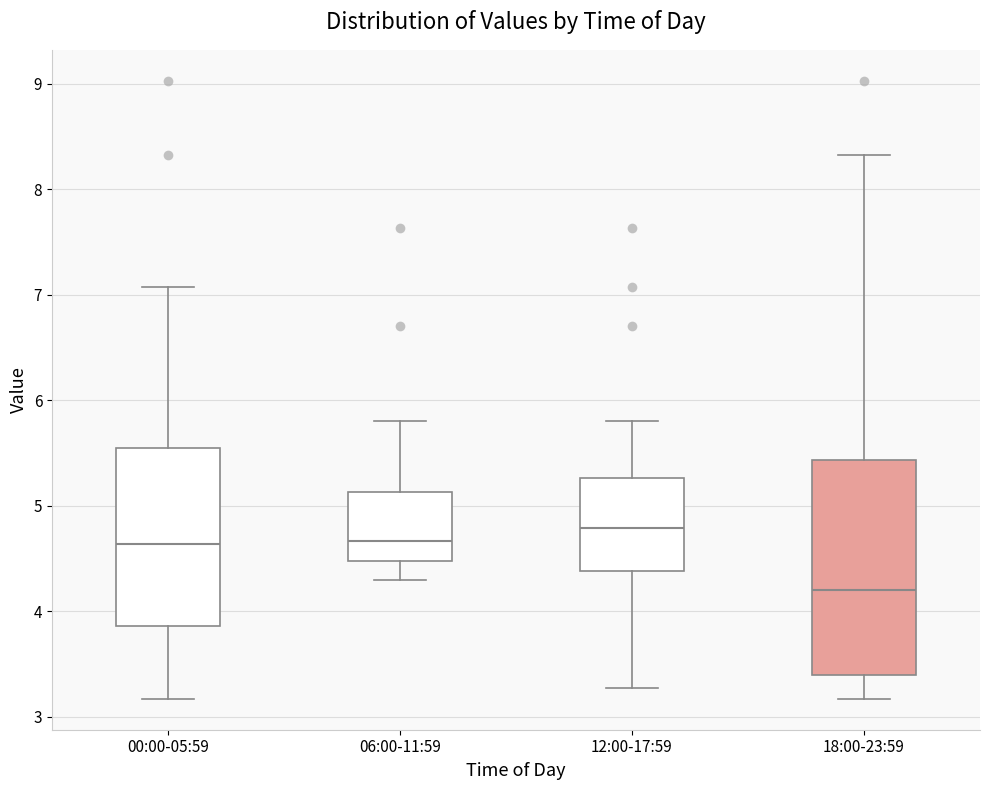

Reading left to right, read every box against the y-axis: the position of its median line, the range the box covers, and the ends of its whiskers. The values are not printed on the chart, so give them approximately, as read against the axis.

00:00-05:59: median 4.6, box 3.9 to 5.5, whiskers 3.2 to 7.1
06:00-11:59: median 4.7, box 4.5 to 5.1, whiskers 4.3 to 5.8
12:00-17:59: median 4.8, box 4.4 to 5.3, whiskers 3.3 to 5.8
18:00-23:59: median 4.2, box 3.4 to 5.4, whiskers 3.2 to 8.3